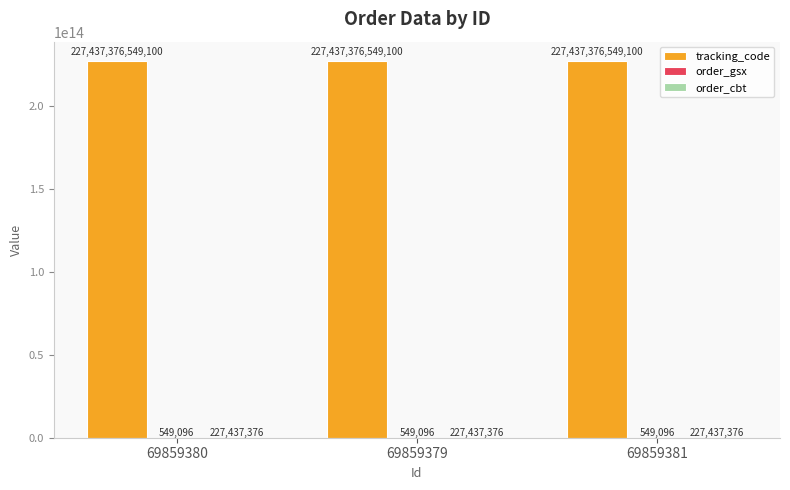

True or false: tracking_code has a value of 90818238557975 at 69859379.

False